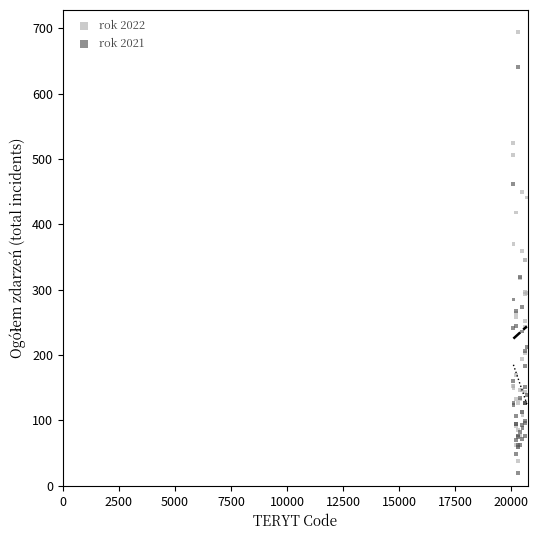

What is the X range (max minus min) for the scatter plot?

601